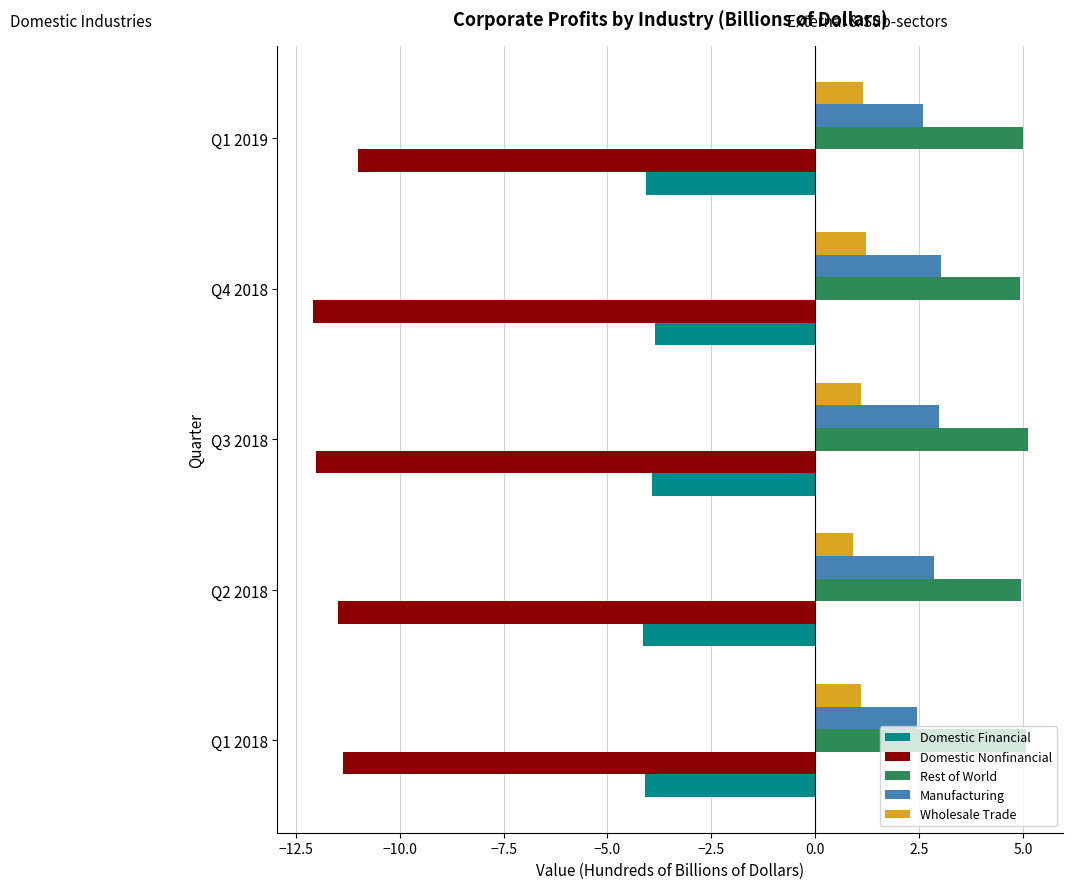

List the series in order of their peak value, highest first.

Rest of World, Manufacturing, Wholesale Trade, Domestic Financial, Domestic Nonfinancial